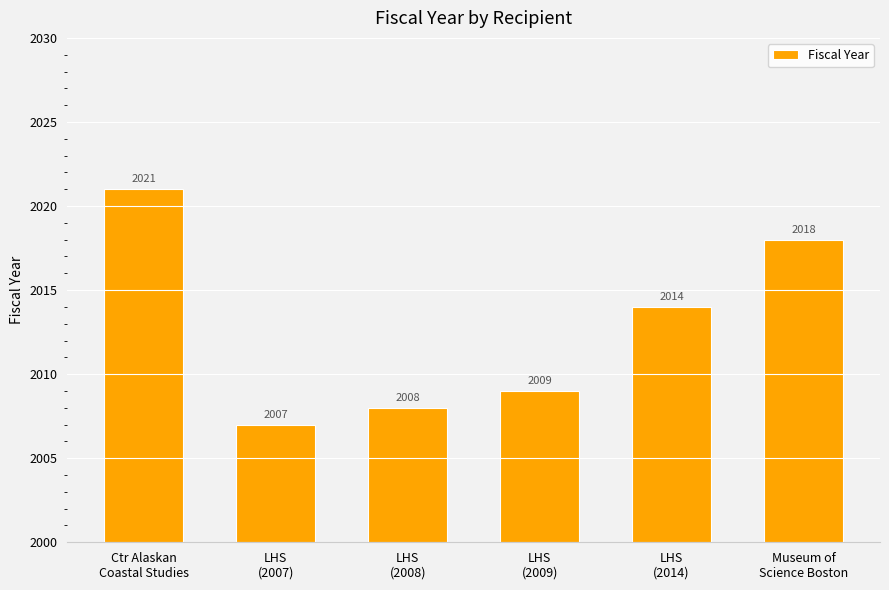

Rank the categories by value from highest to lowest.

Ctr Alaskan
Coastal Studies, Museum of
Science Boston, LHS
(2014), LHS
(2009), LHS
(2008), LHS
(2007)